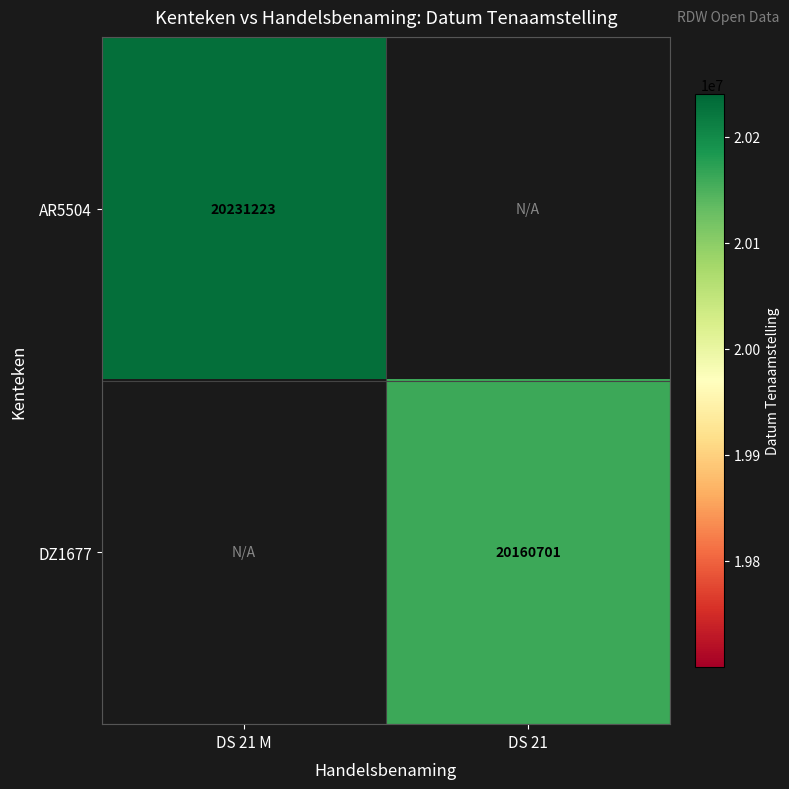

How many data points does each series have?

2